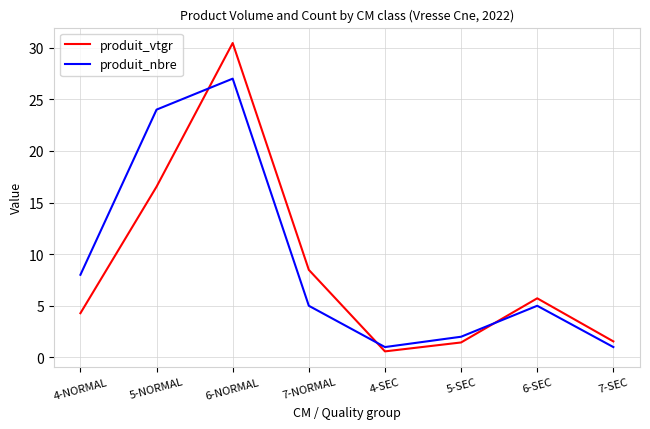

Where do produit_nbre and produit_vtgr first cross each other?

5-NORMAL and 6-NORMAL